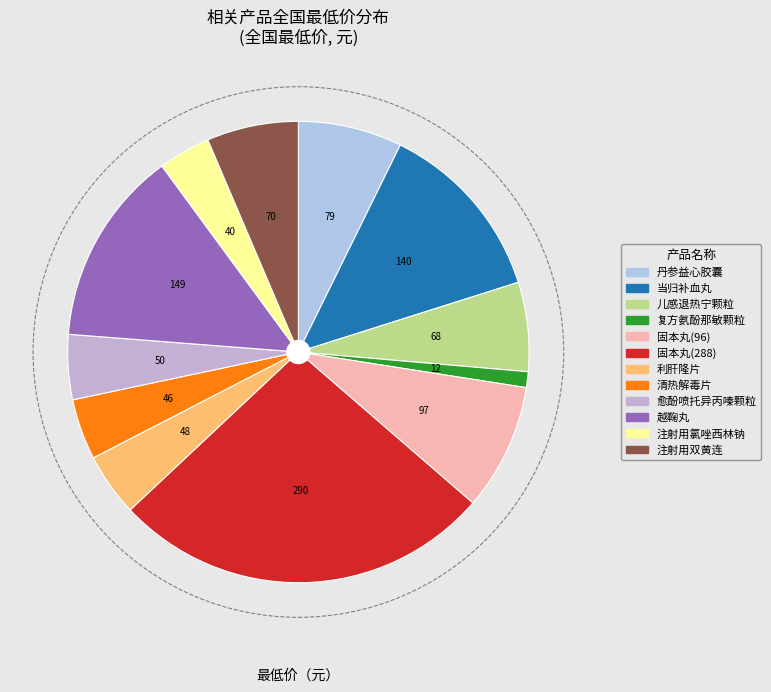

Is it true that 愈酚喷托异丙嗪颗粒 is 14% of the pie?

False